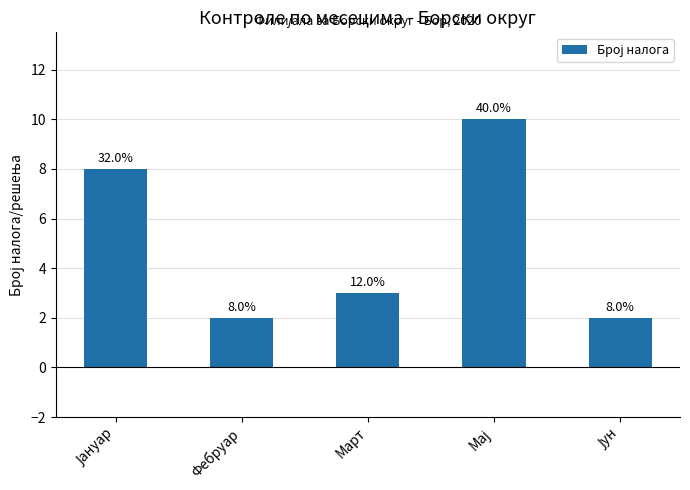

List the labels in order of value, largest first.

Мај, Јануар, Март, Фебруар, Јун